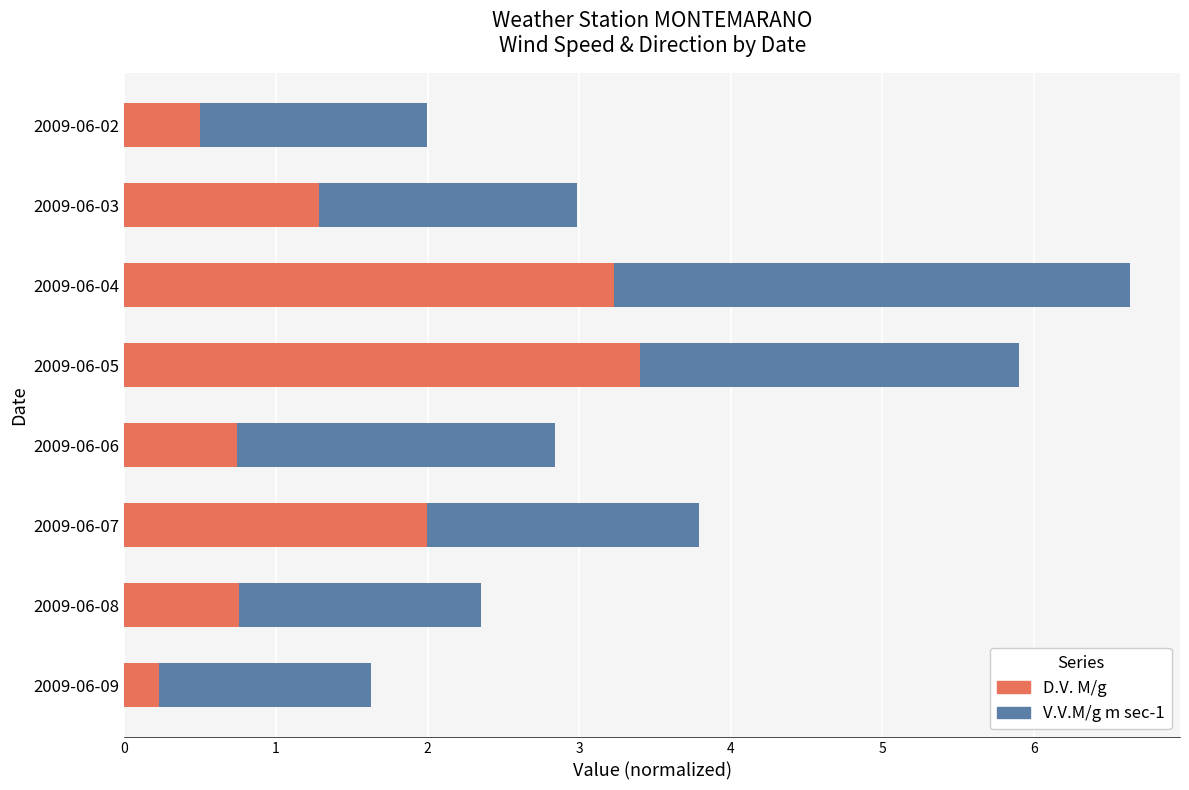

At which category is the sum across all series the highest?

2009-06-04